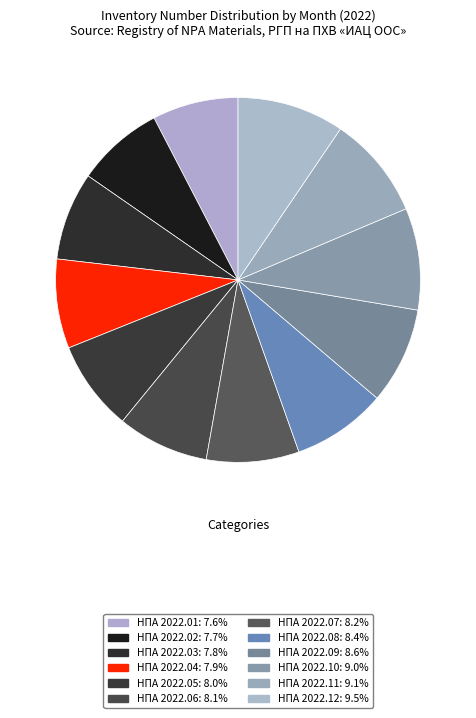

The НПА 2022.04 slice represents 20% of the pie. True or false?

False